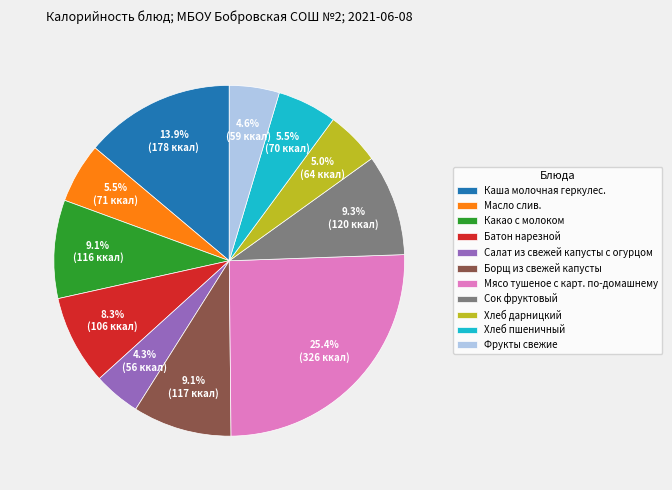

What is the total percentage of Какао с молоком and Мясо тушеное с карт. по-домашнему?

34.5%